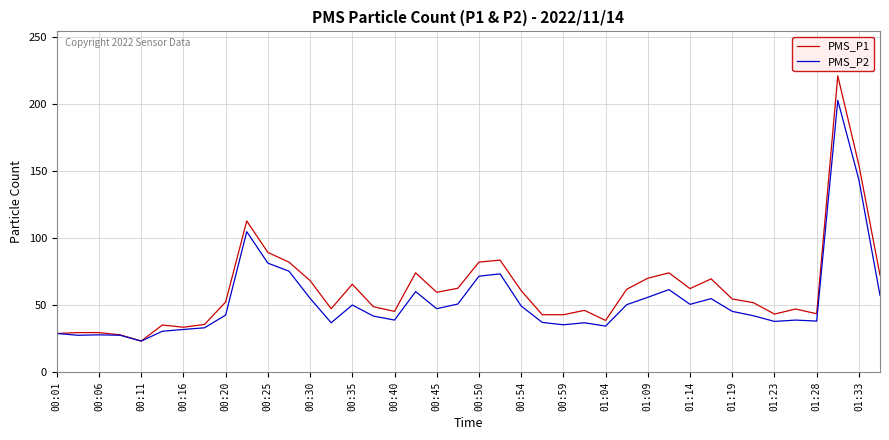

What is the minimum value shown in the chart?

23.3